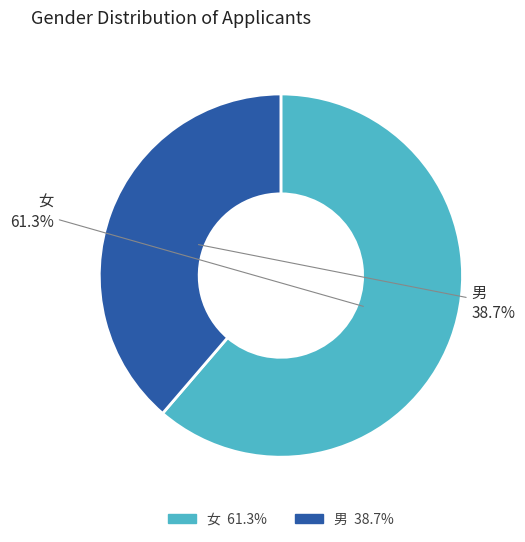

What is the largest slice in the pie chart?

女